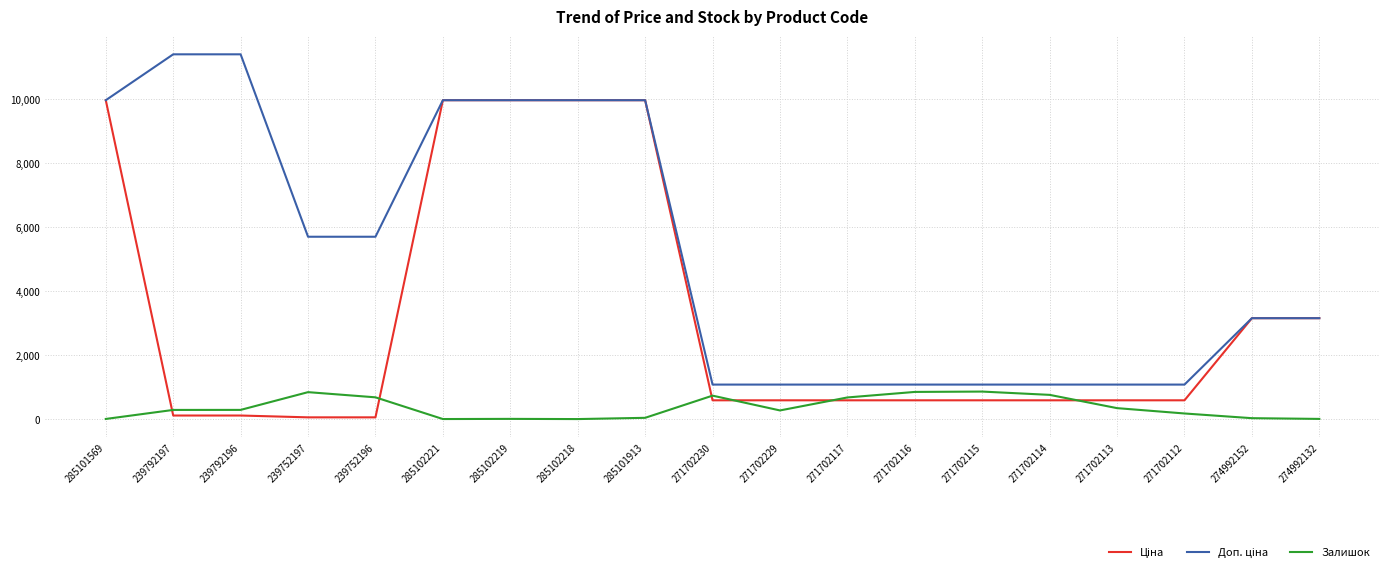

What is the difference between the maximum and minimum values in the Залишок series?

860.0